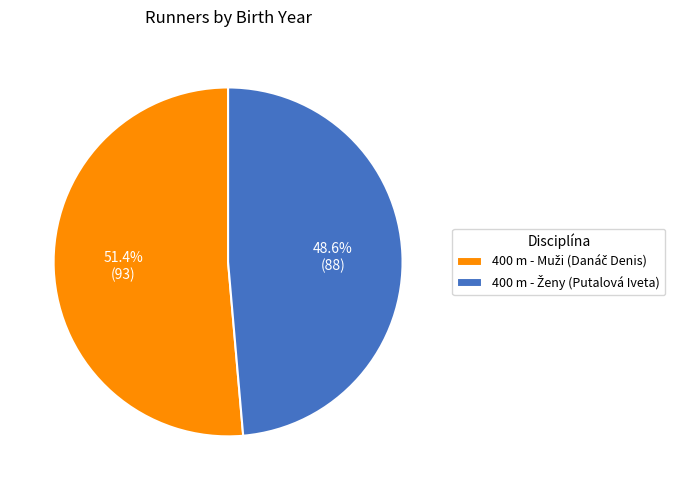

Is there a majority slice in this chart?

Yes